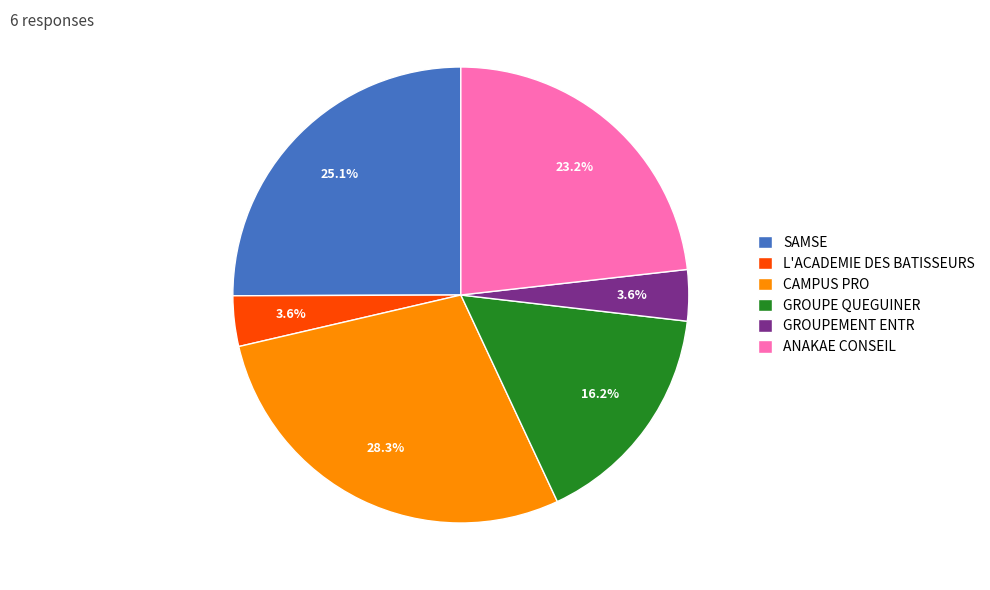

Does GROUPEMENT ENTR account for over 50% of the chart?

No